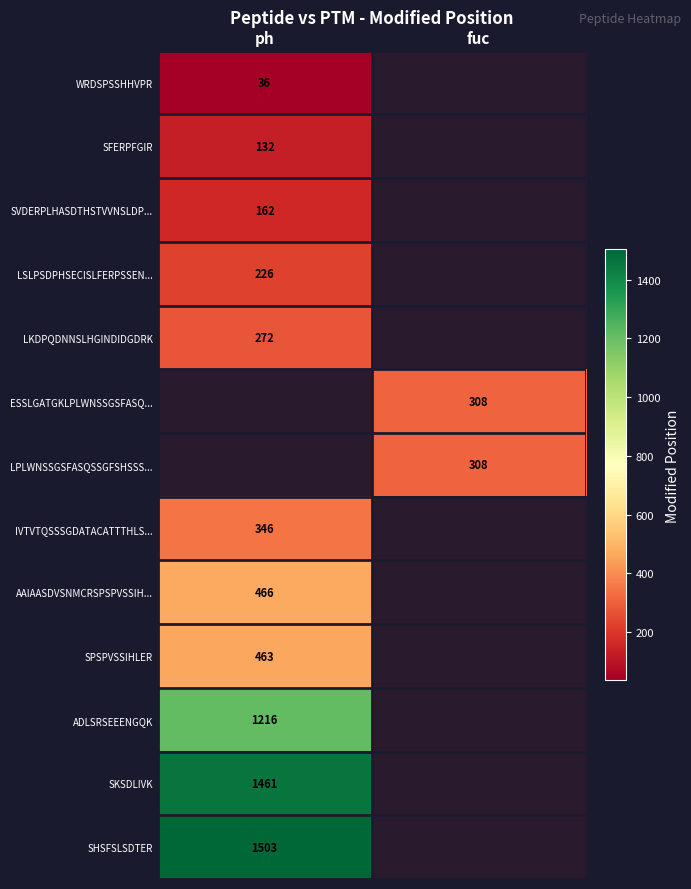

What is the minimum value shown in the chart?

36.0